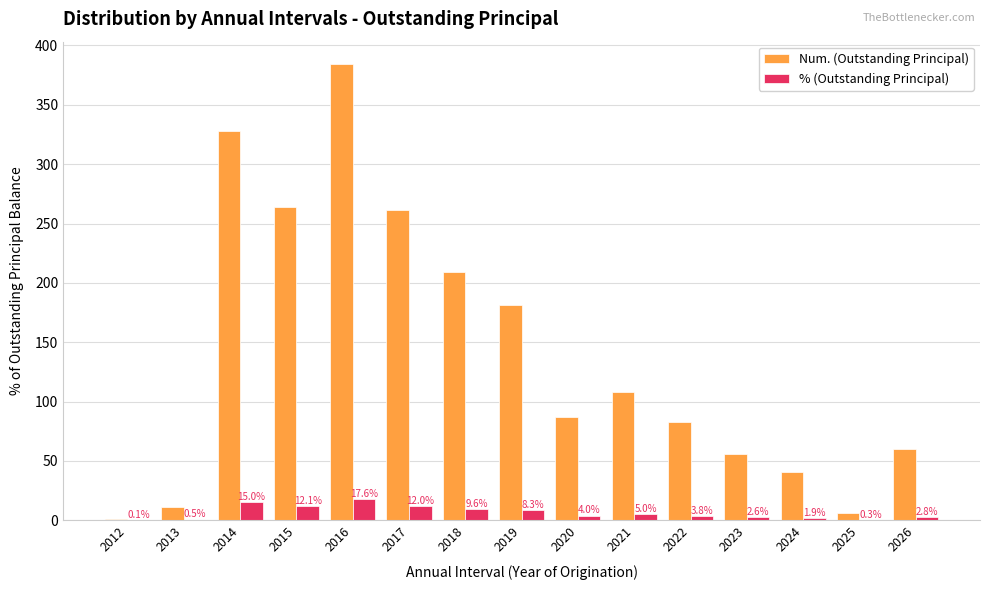

What is the approximate value of % (Outstanding Principal) at 2022?

3.8